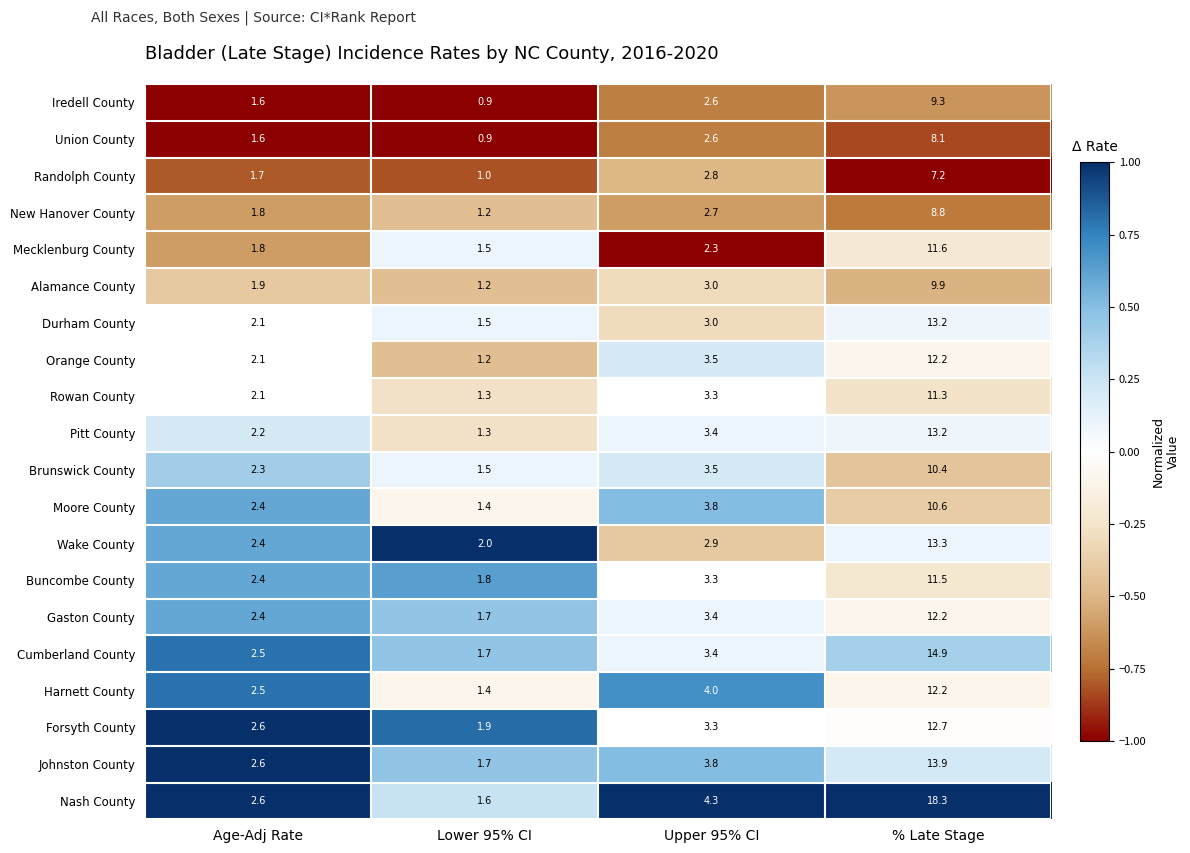

What is the difference between the highest and lowest values at Lower 95% CI?

1.1